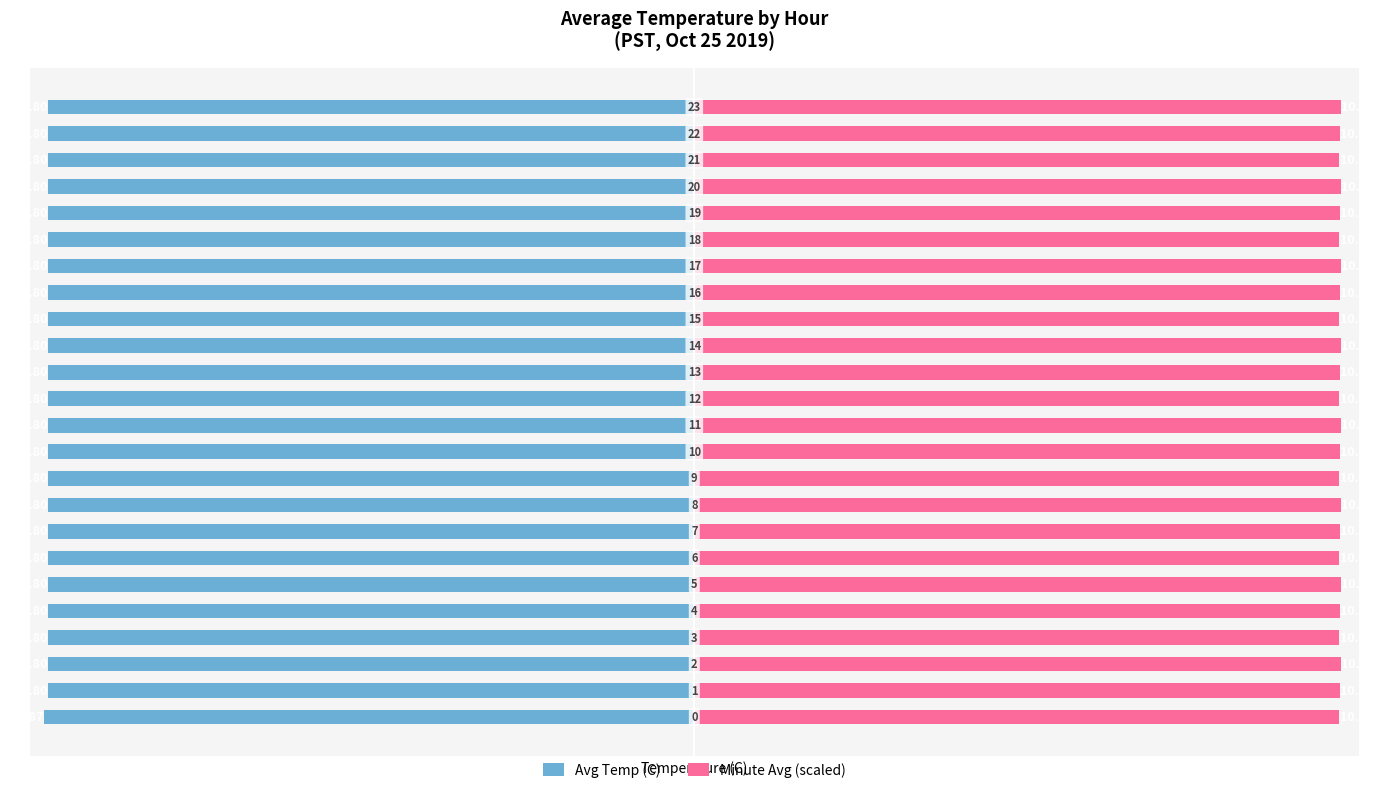

How many distinct data groups are displayed?

2